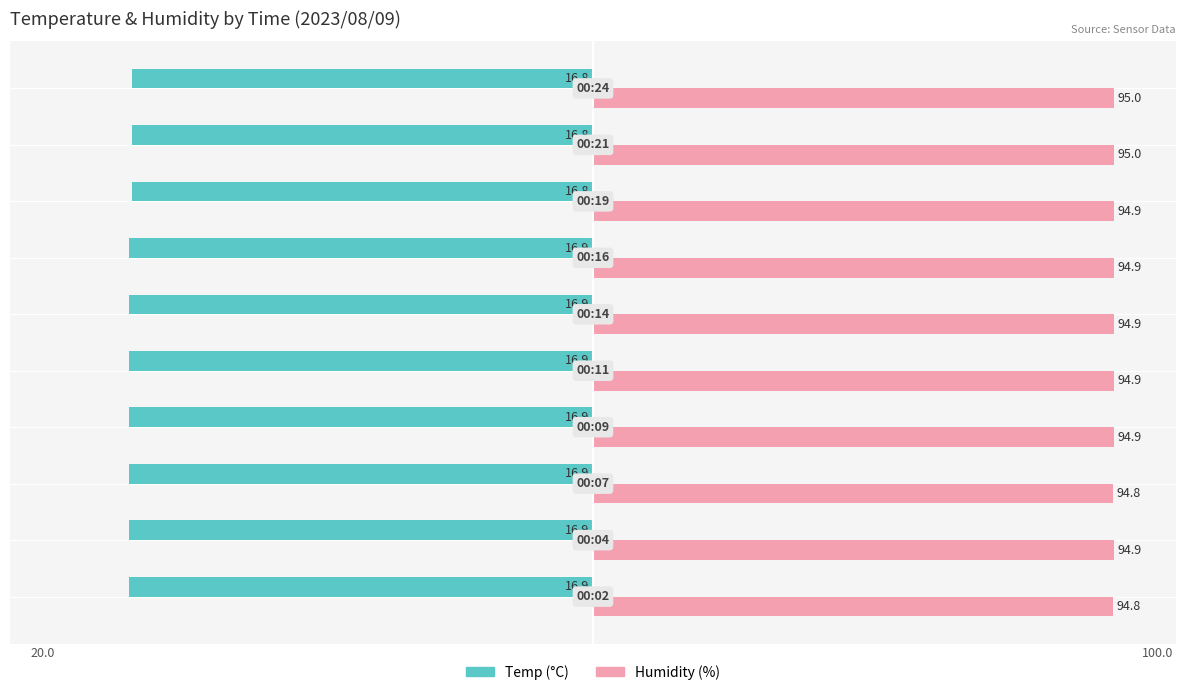

True or false: Humidity has a value of 47.1 at 0.

False